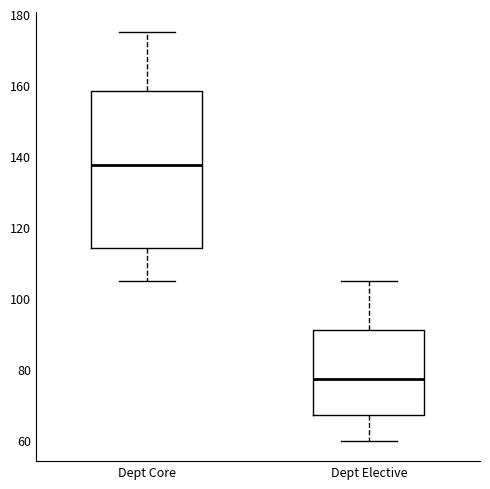

Which box's median line is the highest?

Dept Core